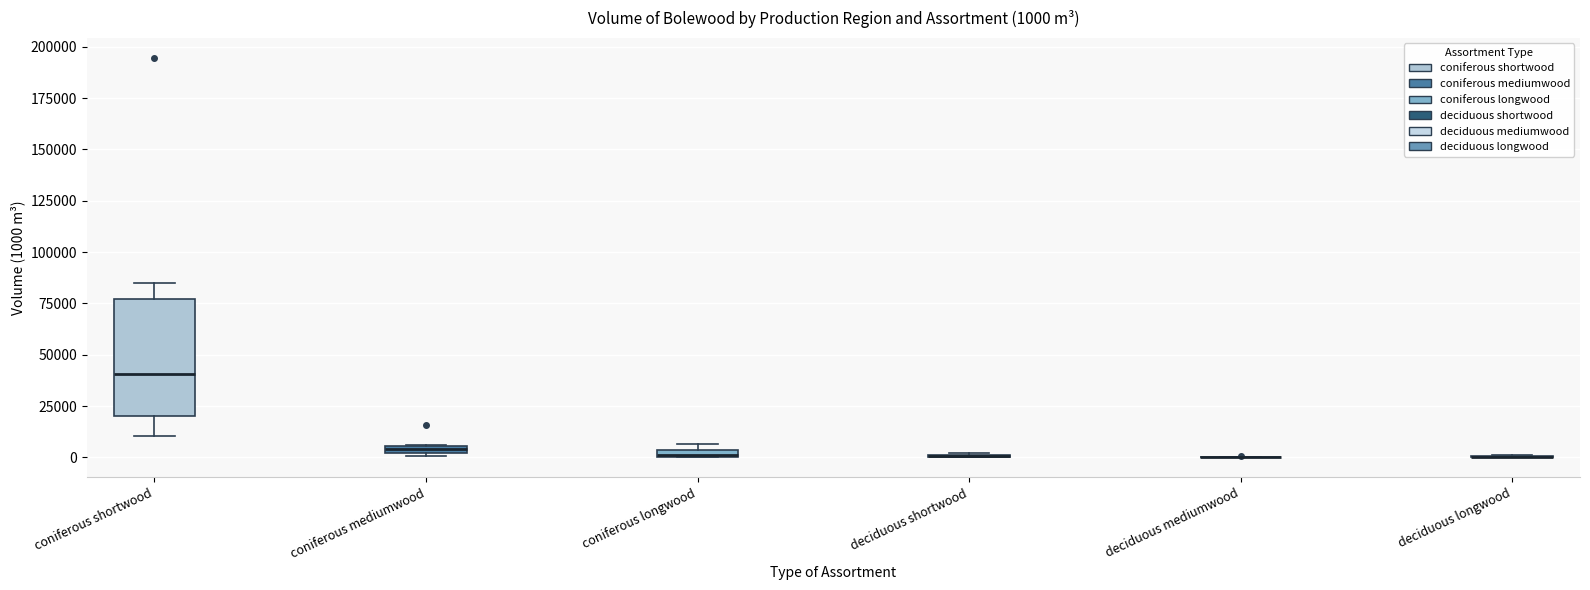

Which box is the tallest, from its lower edge to its upper edge?

coniferous shortwood